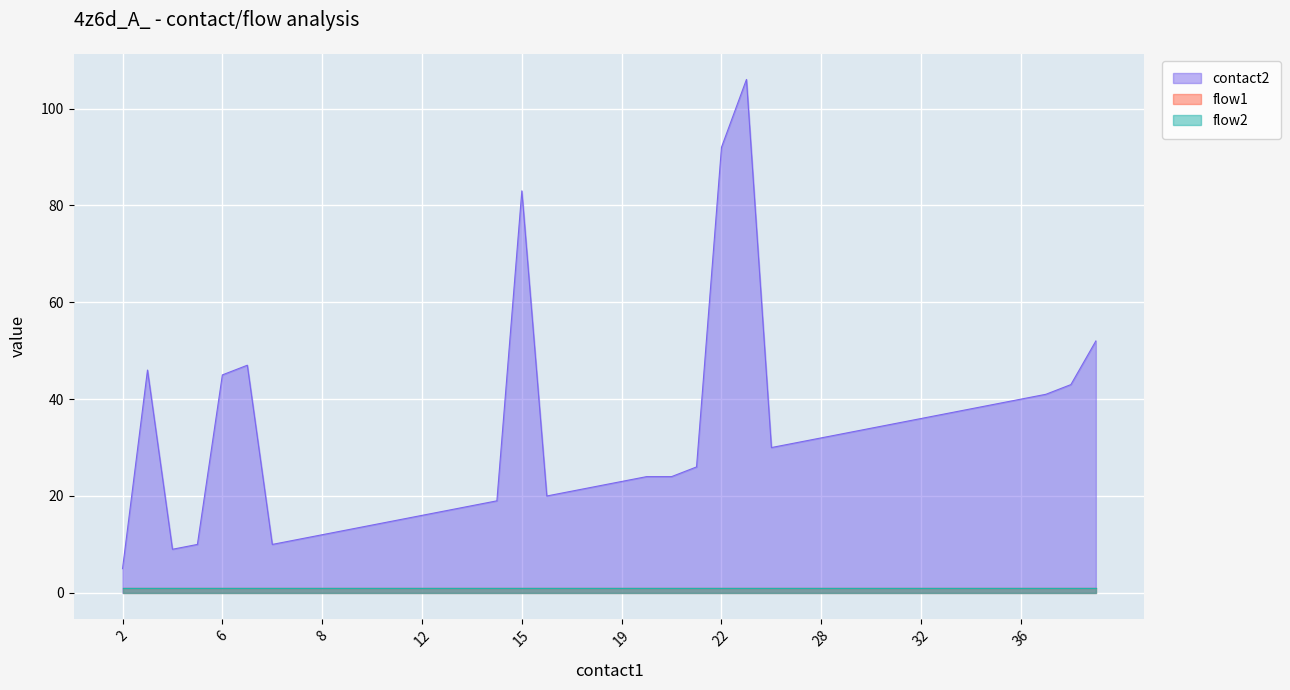

True or false: flow2 and flow1 cross at least once.

False